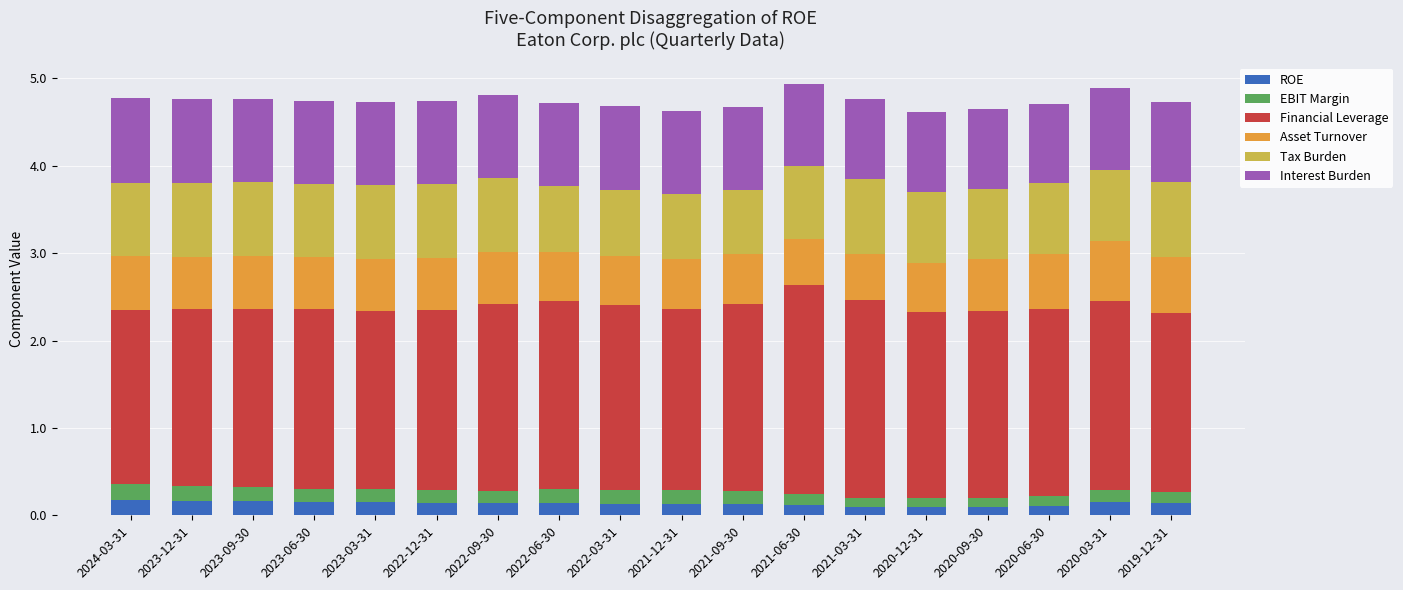

What is the total value across all series at 2020-06-30?

4.7